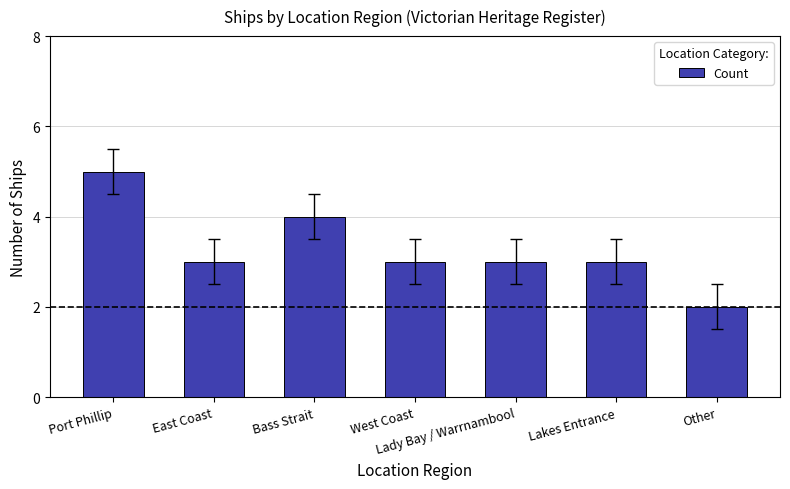

What is the minimum value shown in the chart?

2